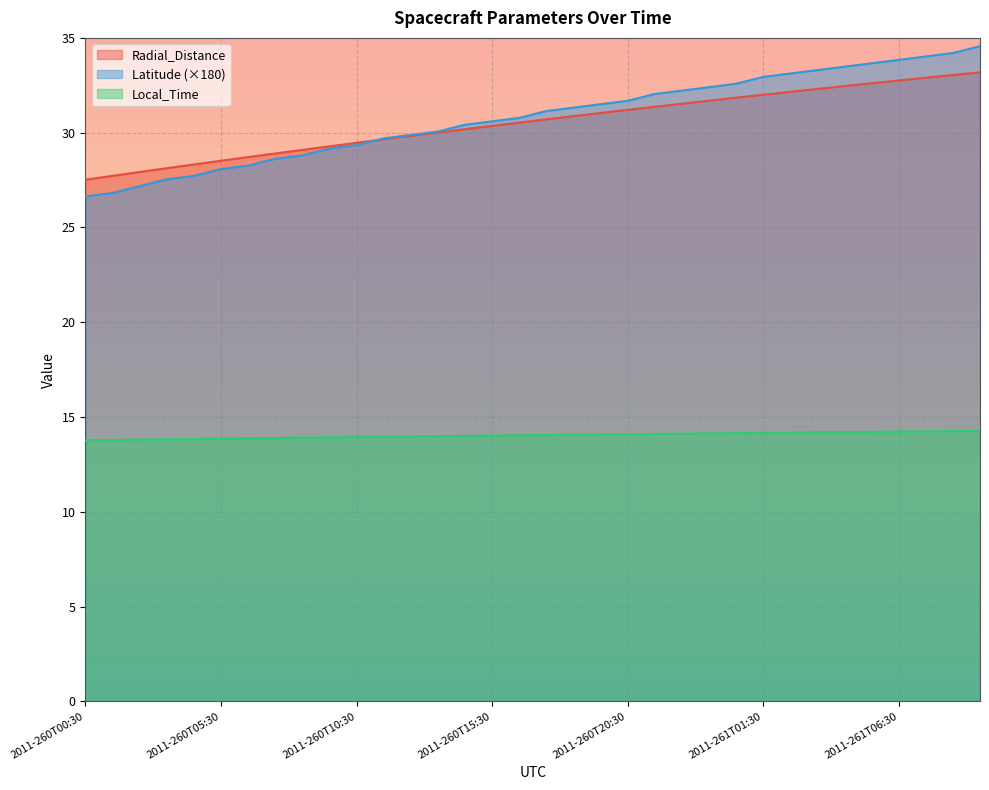

Which series changed the most between 2011-260T19:30 and 2011-261T08:30?

Latitude